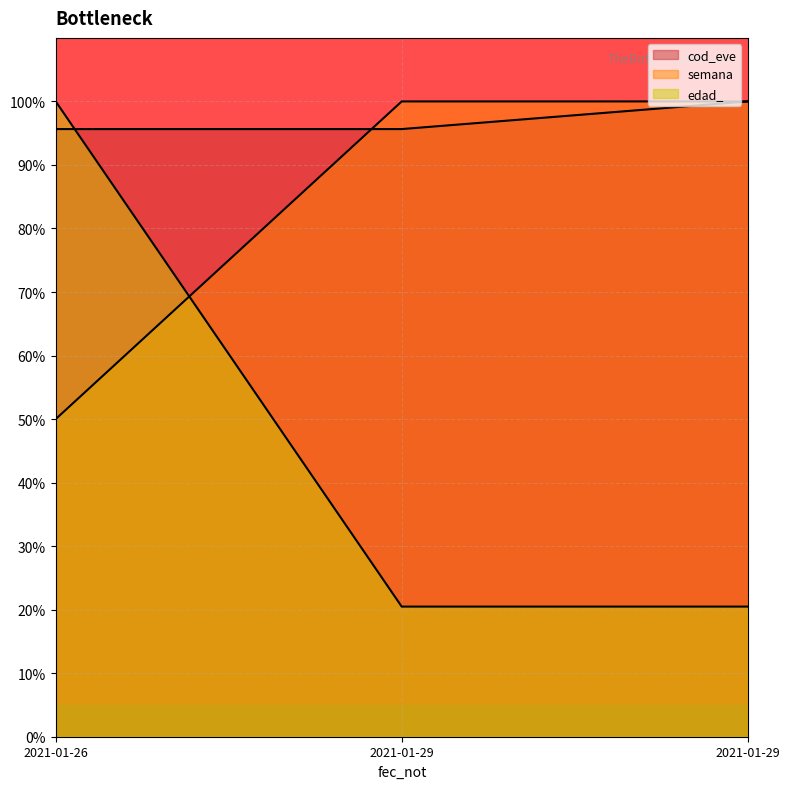

Which series changed the most between 2021-01-26 and 2021-01-29?

edad_